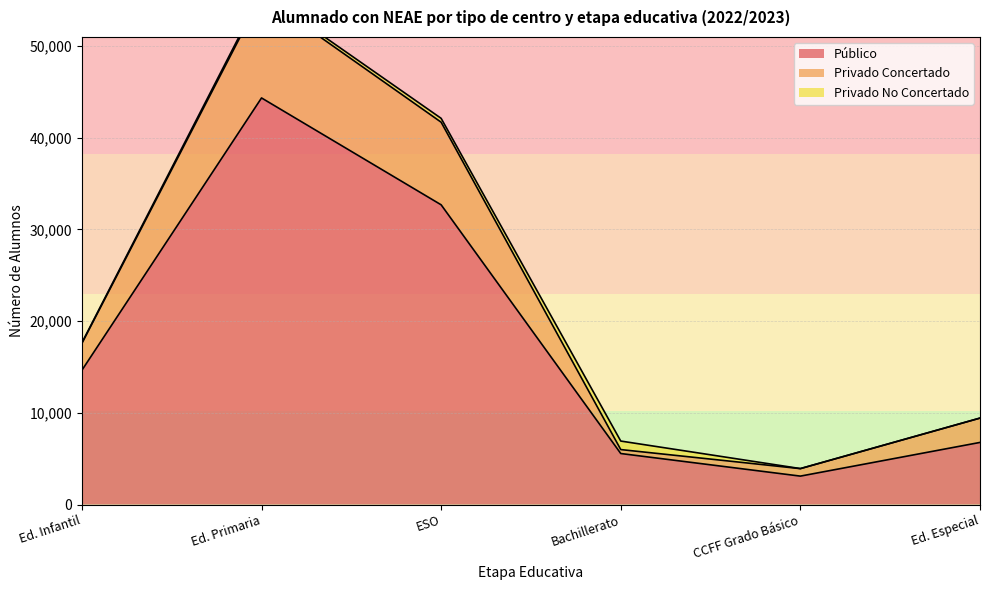

True or false: Público has a value of 5560 at Bachillerato.

True